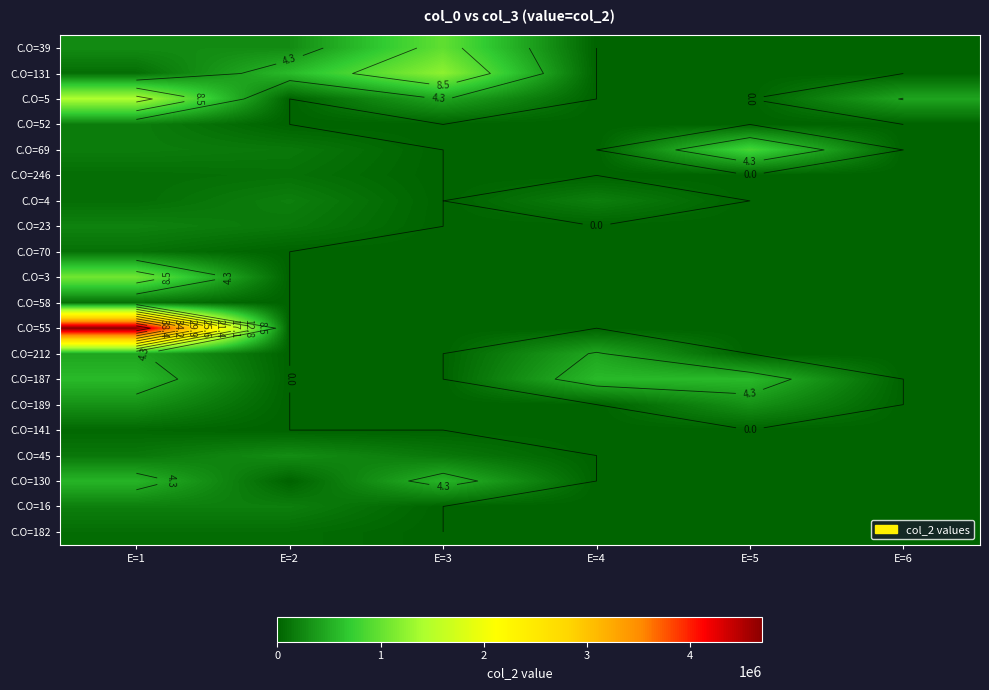

How many categories are shown in the chart?

6